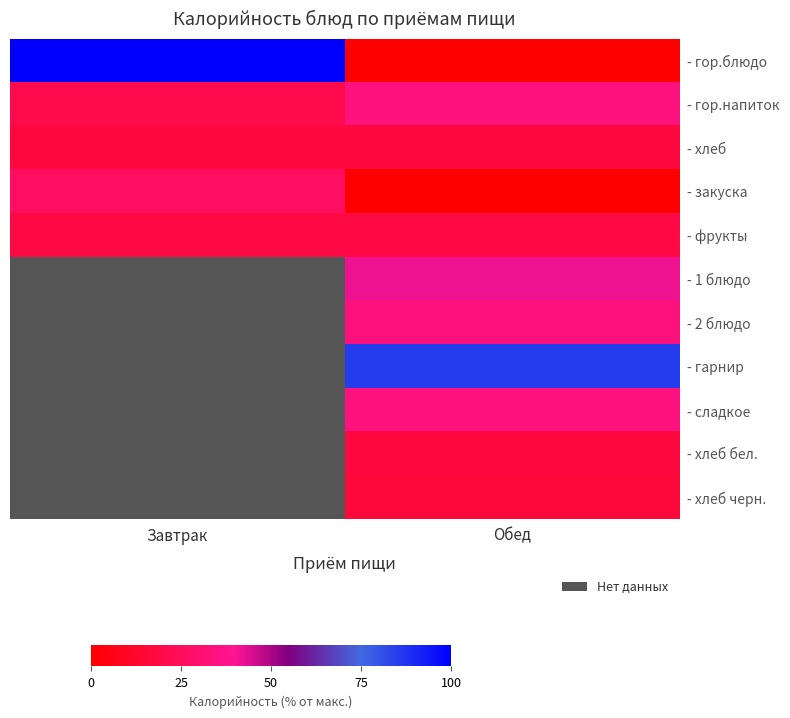

Between Завтрак and Обед, which series saw the biggest shift?

- гор.блюдо